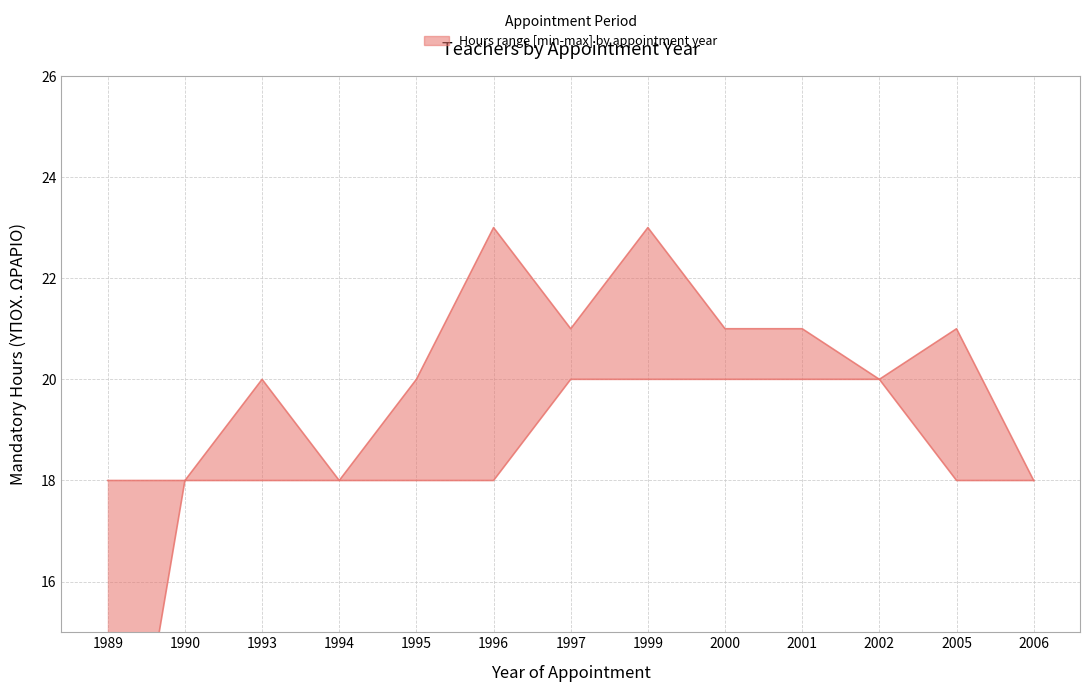

True or false: lower and upper cross at least once.

False